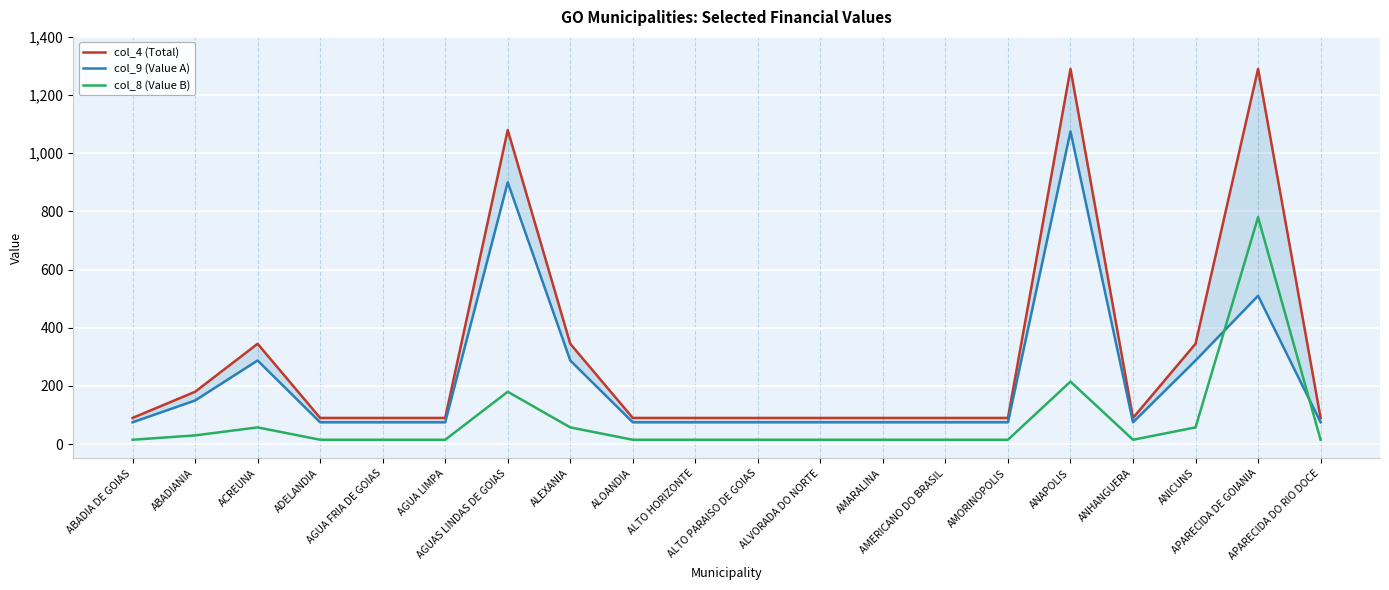

At how many categories does at least one series exceed 1271?

2